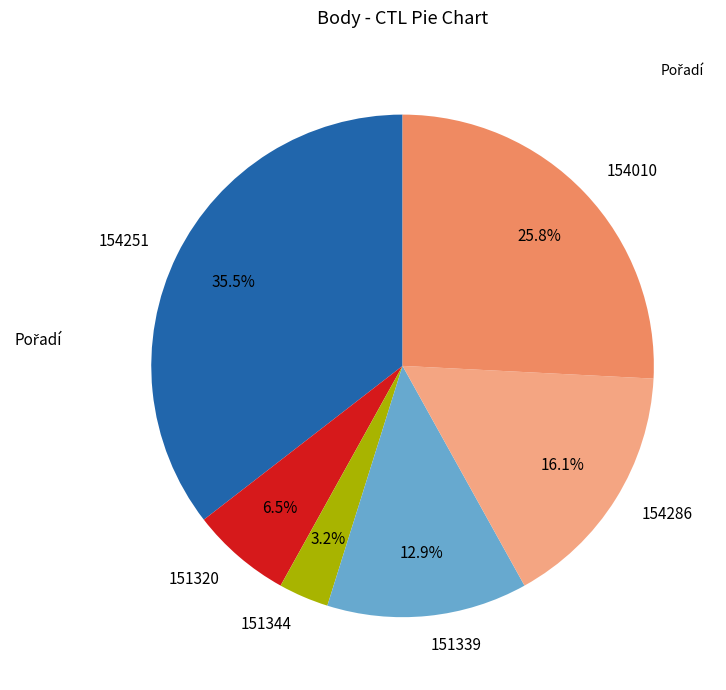

Combined, do 154251 and 154286 account for over 50%?

Yes